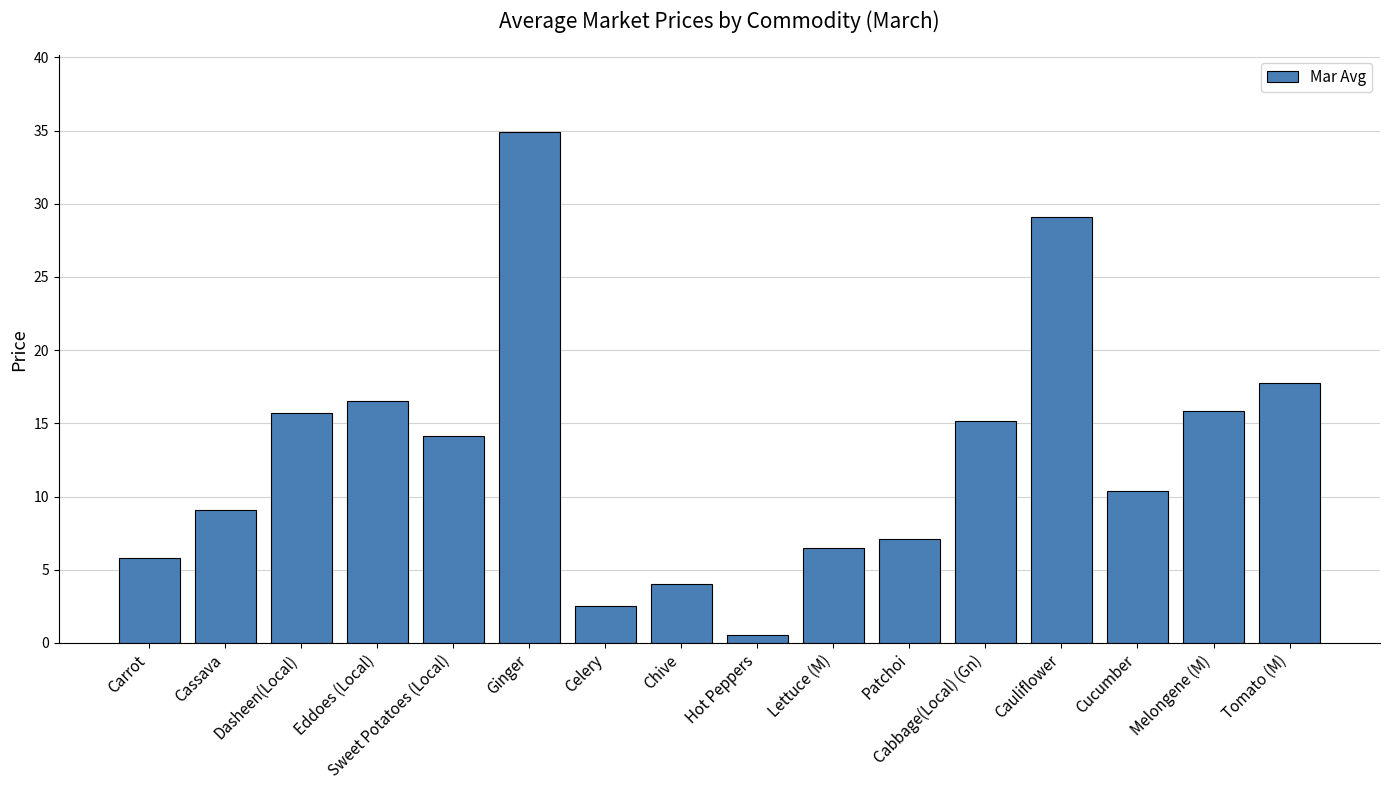

The chart shows a value of 38.8 at Cauliflower. True or false?

False